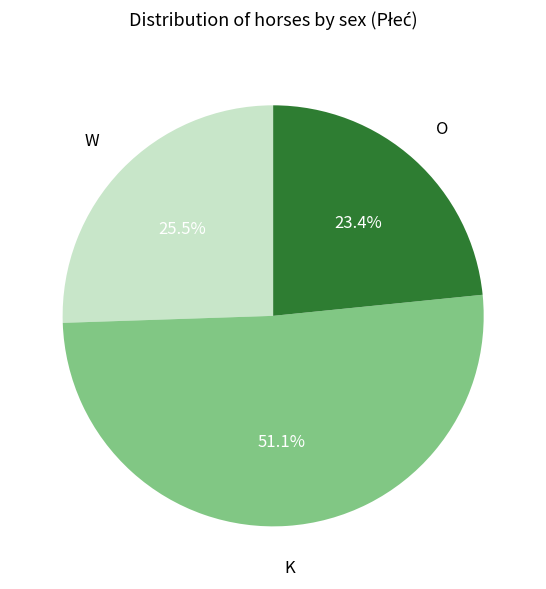

Is there any slice that represents more than half of the pie?

Yes